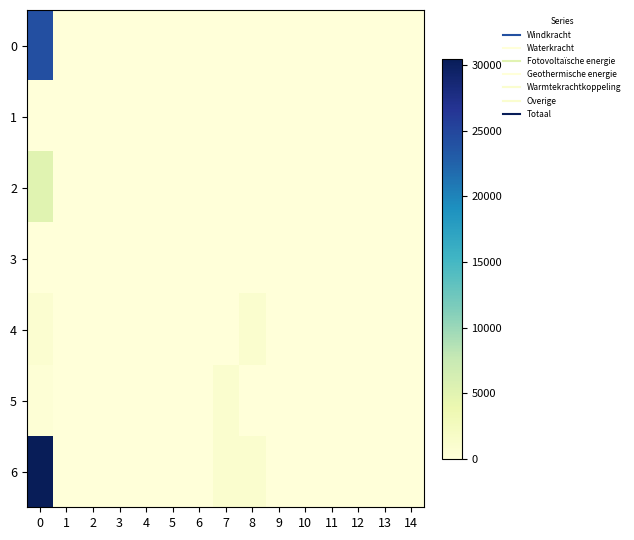

Which series has the widest spread of values?

row_6